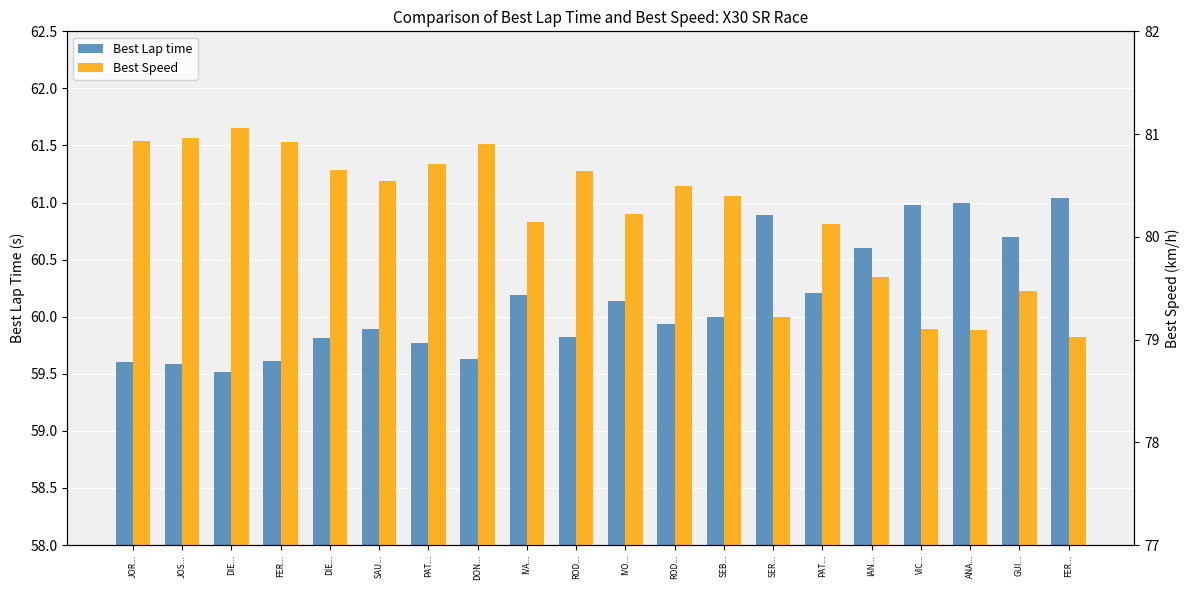

How many bars are there in each group?

2